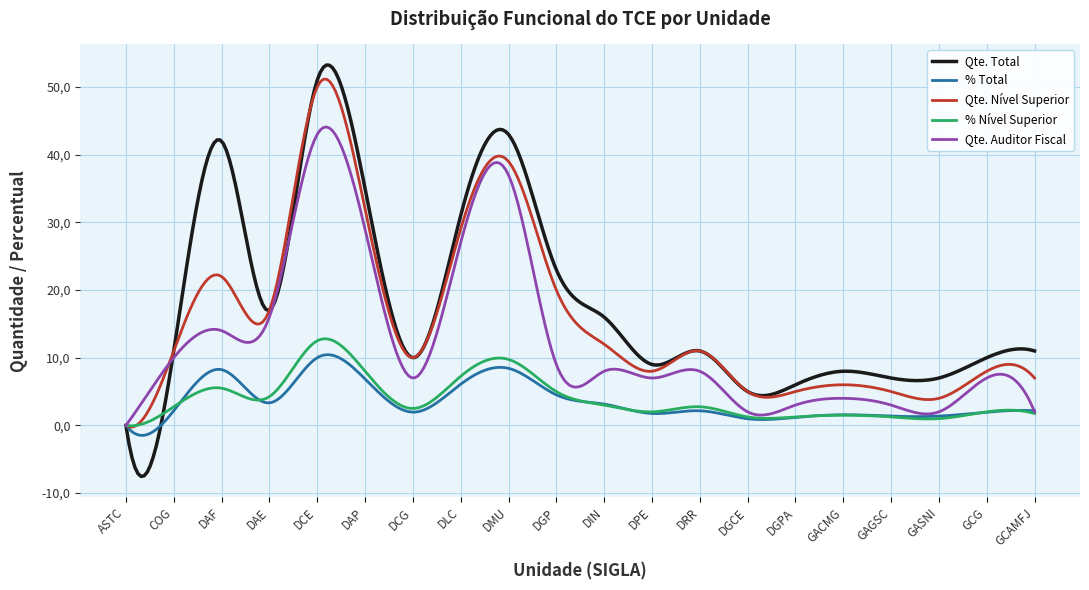

List the series in order of their peak value, highest first.

Qte. Total, Qte. Nível Superior, Qte. Auditor Fiscal, % Nível Superior, % Total